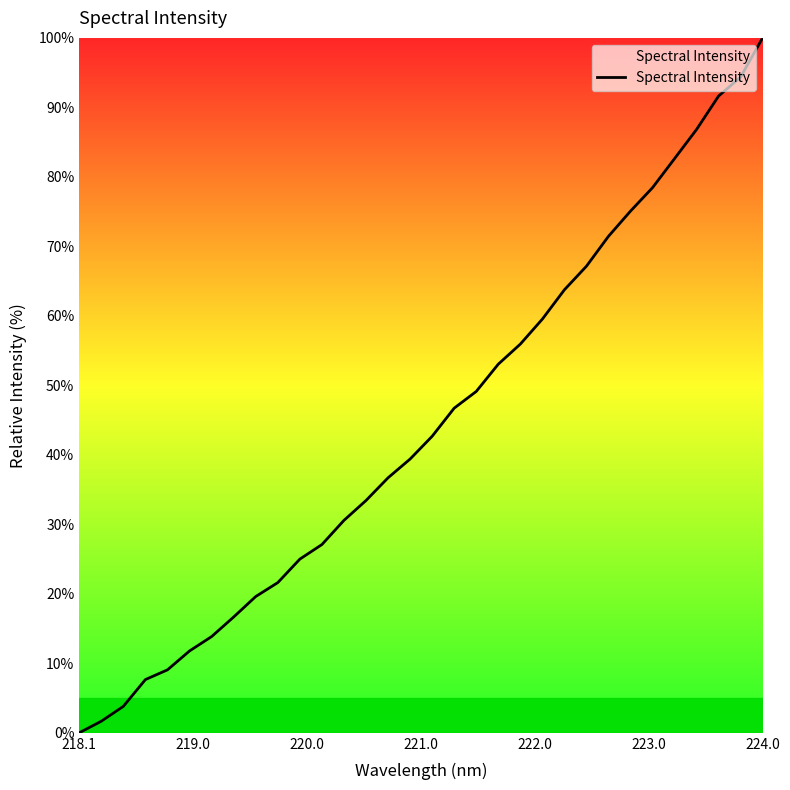

What is the maximum value shown in the chart?

100.0